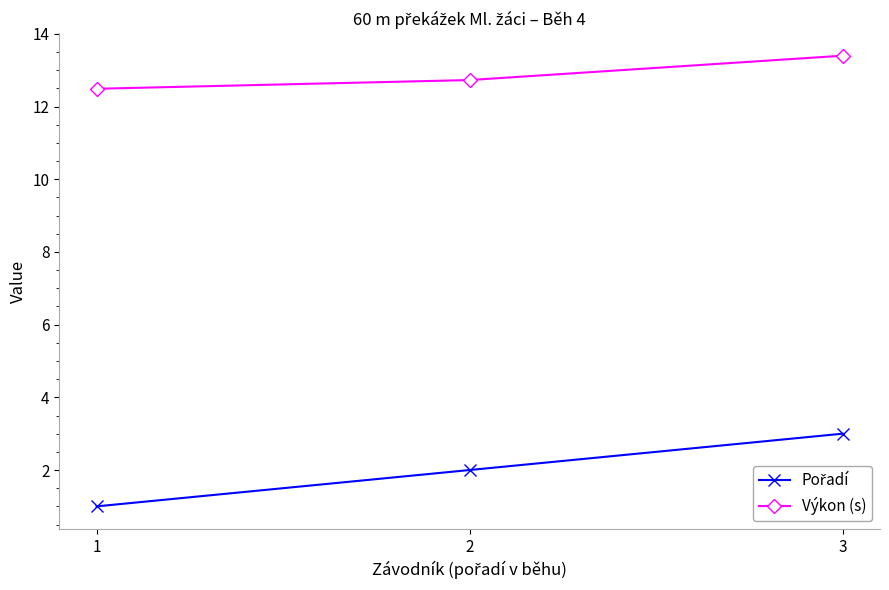

Is it true that Výkon (s) equals 17.9 at 3?

False